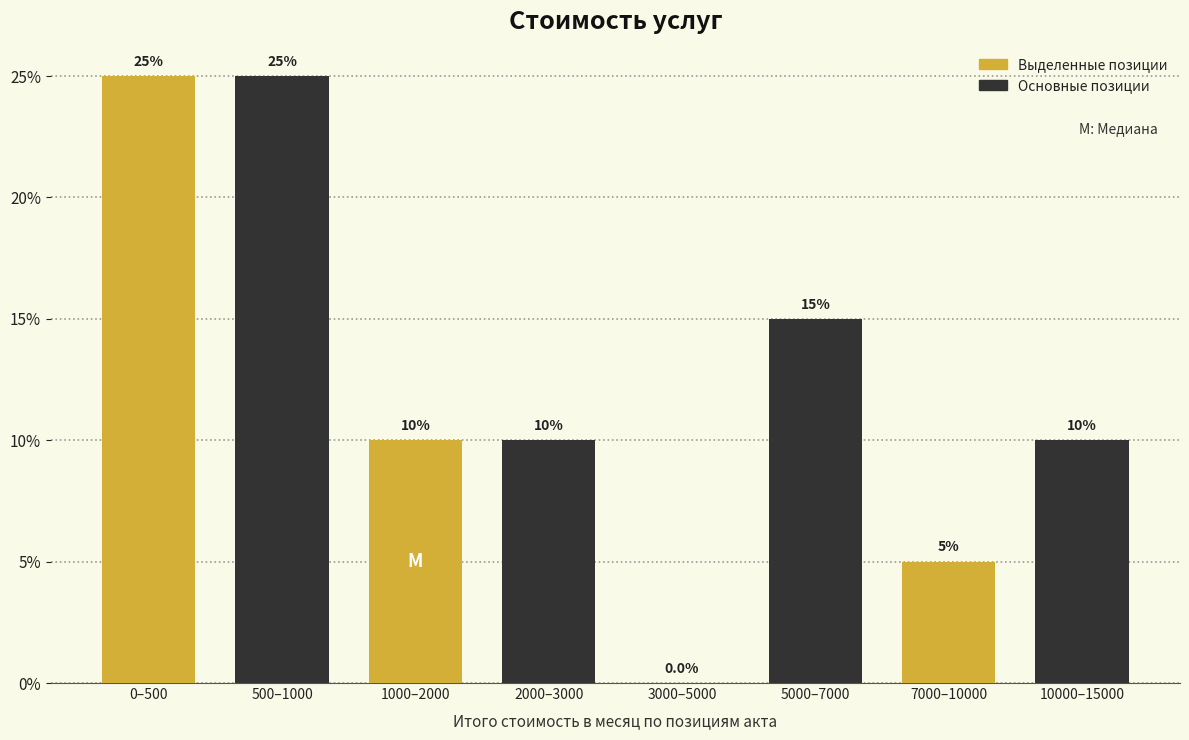

What is the sum of the Выделенные позиции values at 0–500 and 1000–2000?

35